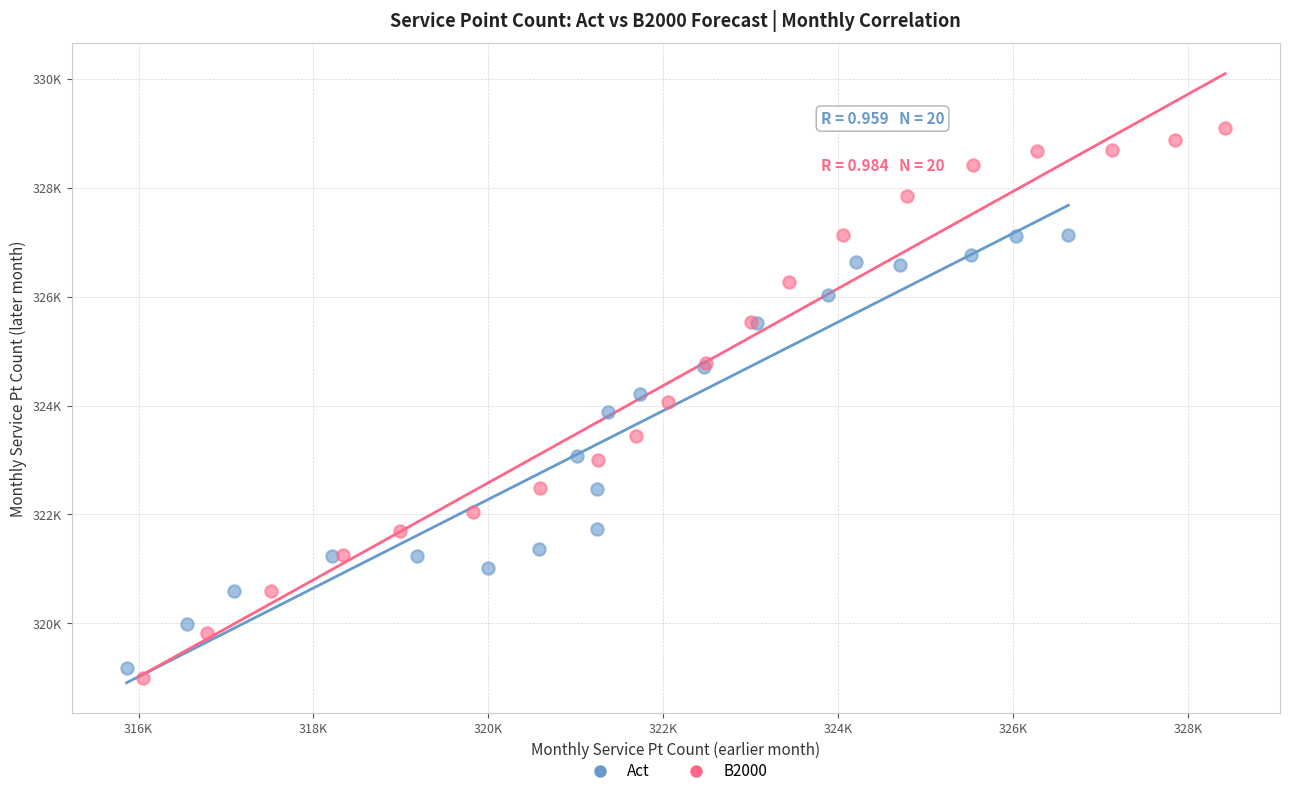

Which series contains the highest Y value?

B2000